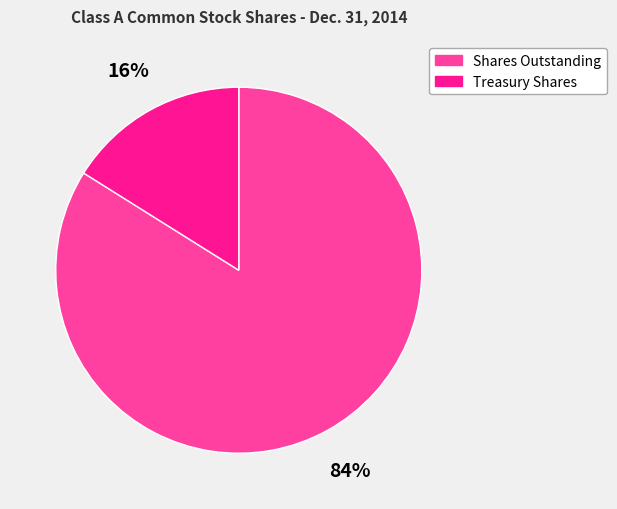

Does any single category account for the majority?

Yes